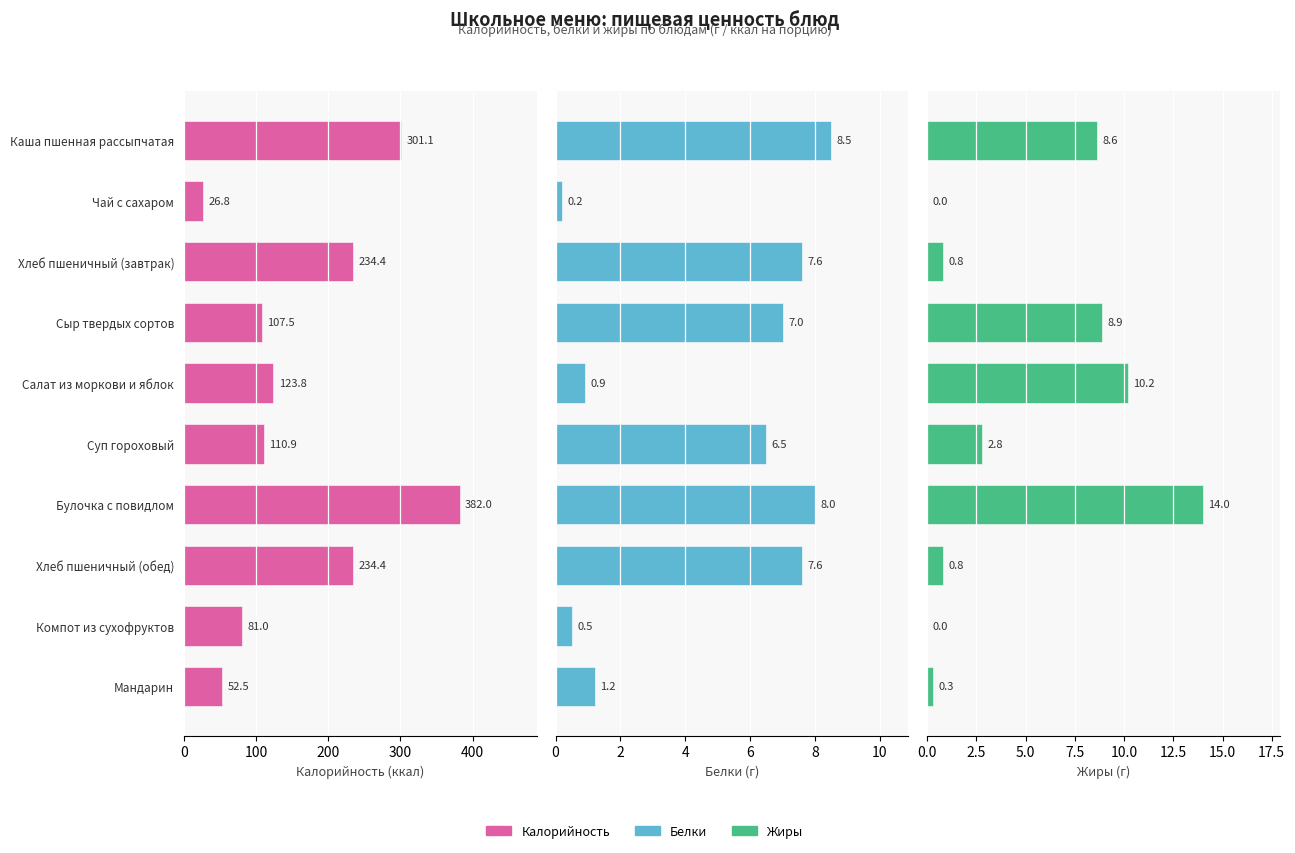

Between Хлеб пшеничный (обед) and Компот из сухофруктов, which series saw the biggest shift?

Калорийность